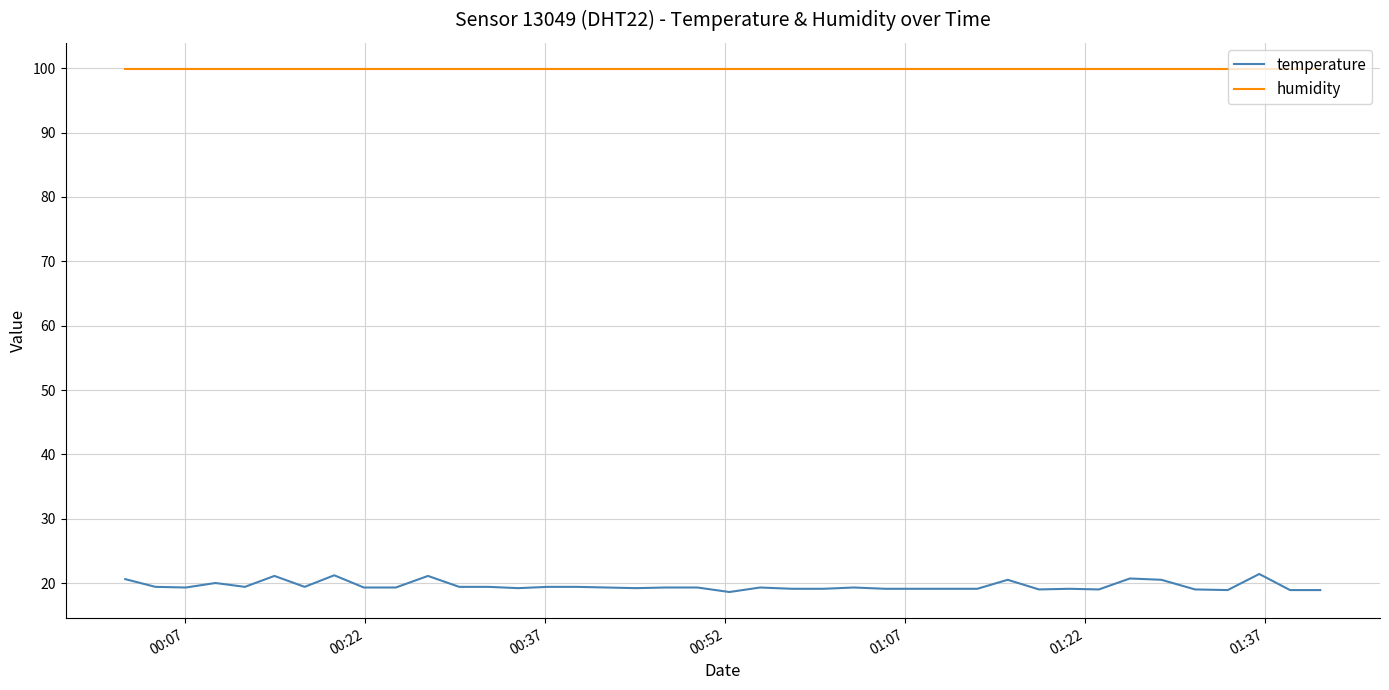

Rank the series by their maximum value, from highest to lowest.

humidity, temperature